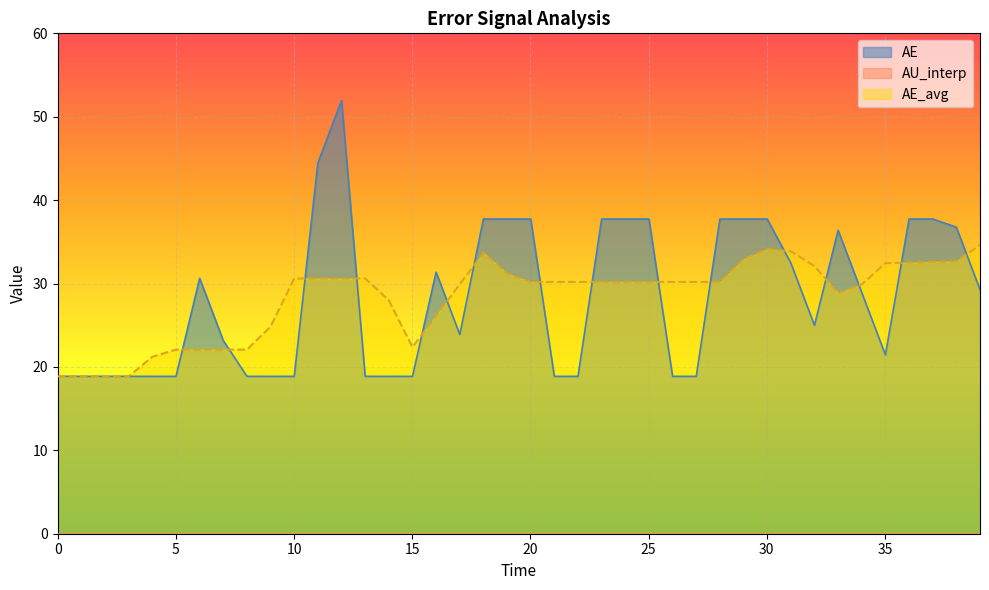

How many interior local peaks does the AE_avg series have?

2